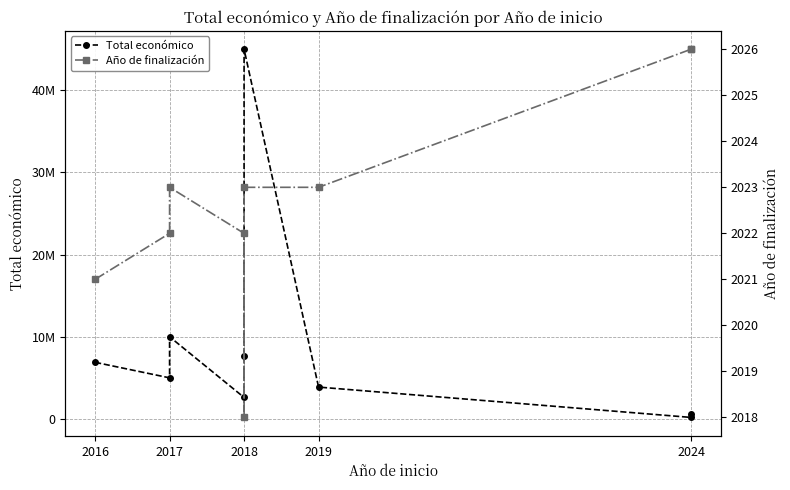

Which series changed the most between 2016 and 2017?

Total económico